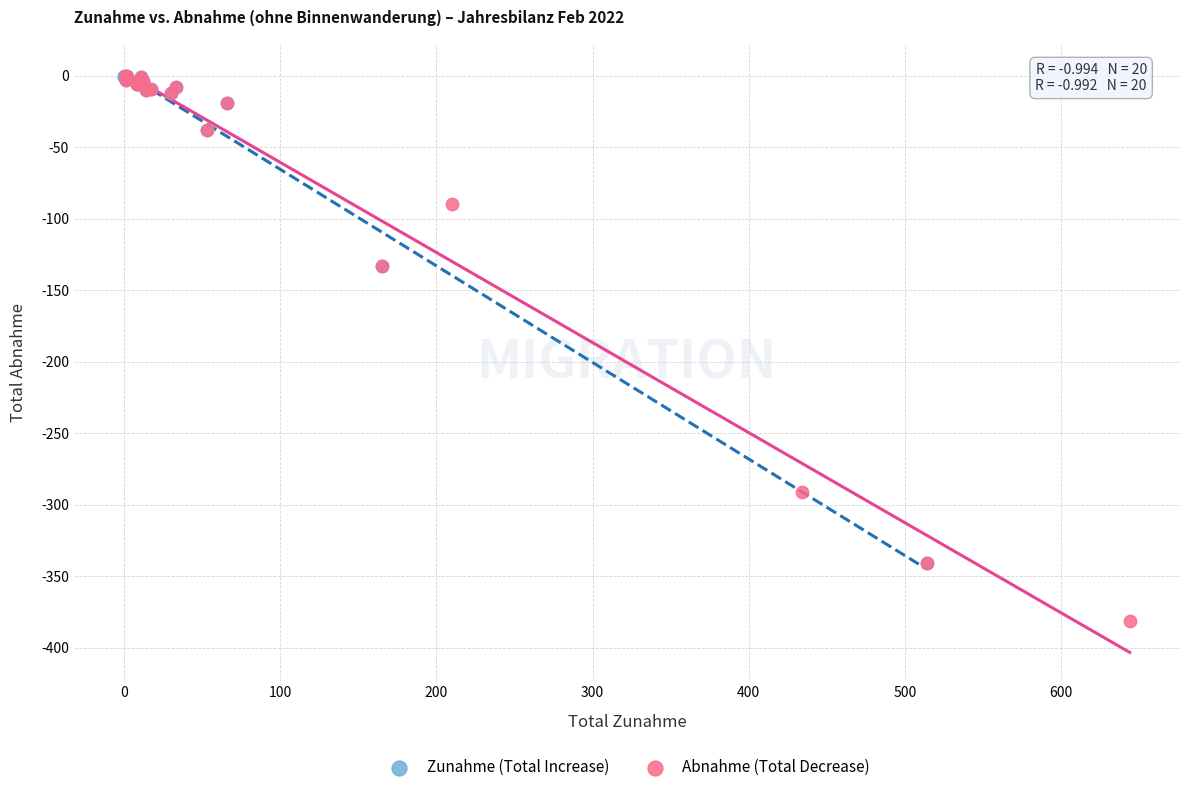

Which series contains the lowest Y value?

Abnahme (Total Decrease)